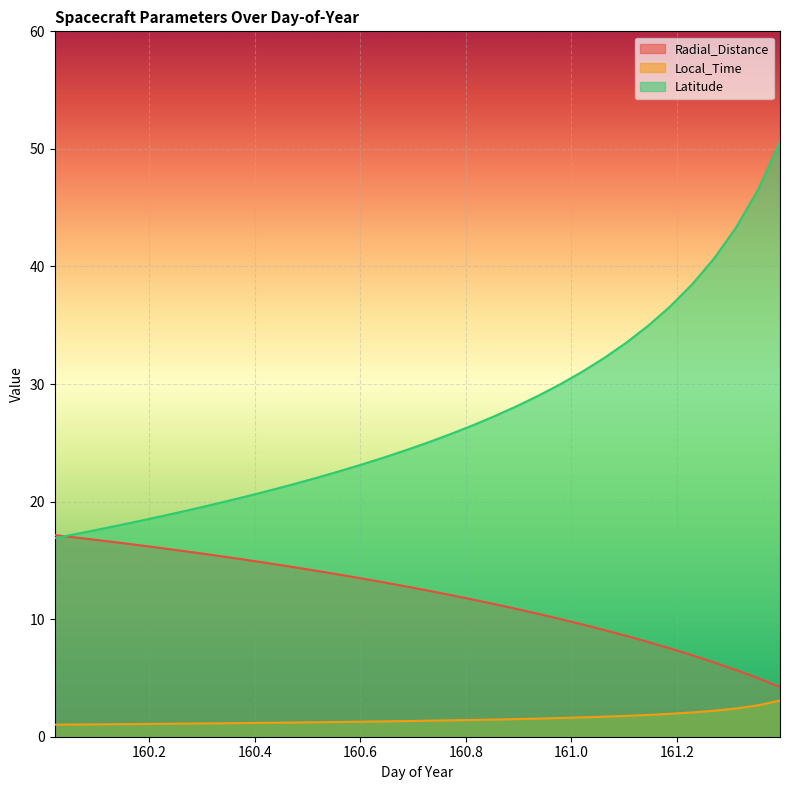

Rank the series by their maximum value, from highest to lowest.

Latitude, Radial_Distance, Local_Time